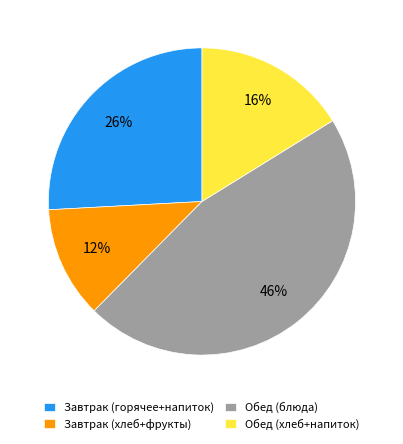

What is the smallest slice in the pie chart?

Завтрак (хлеб+фрукты)